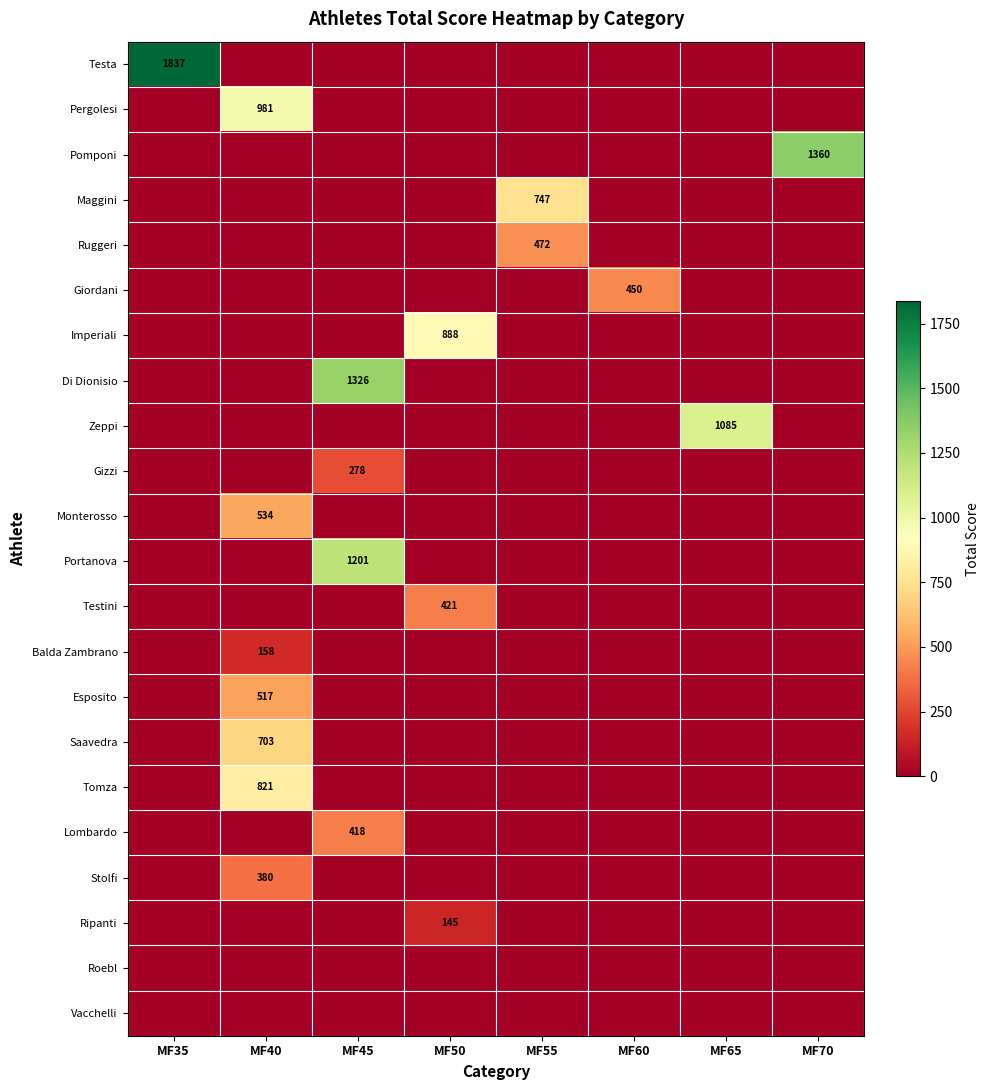

The Zeppi series shows 581 at MF65. True or false?

False